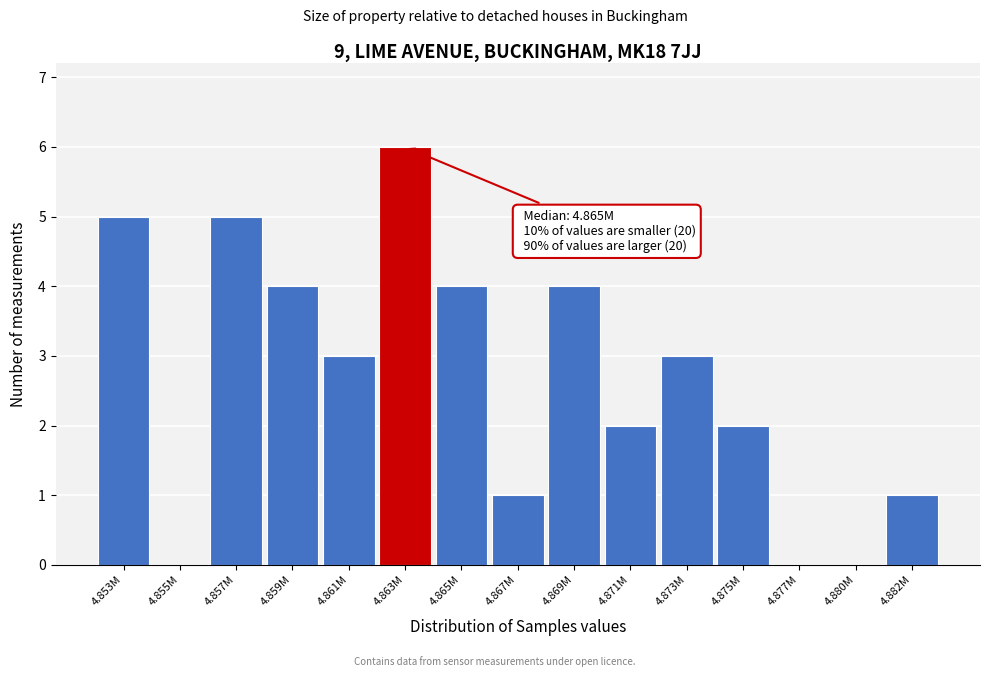

Reading right to left, what are all the values shown in this chart?

4.882M=1	4.880M=0	4.877M=0	4.875M=2	4.873M=3	4.871M=2	4.869M=4	4.867M=1	4.865M=4	4.863M=6	4.861M=3	4.859M=4	4.857M=5	4.855M=0	4.853M=5